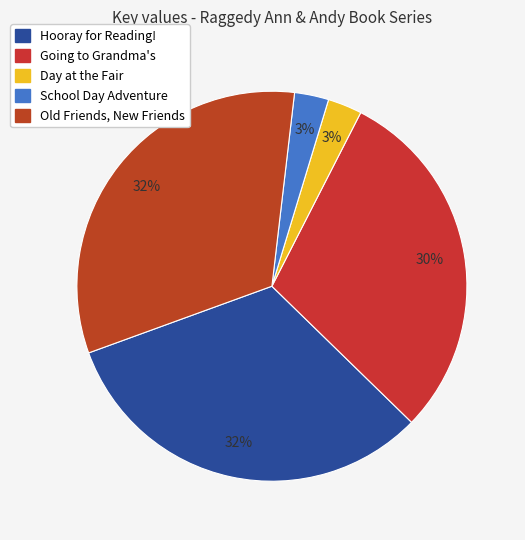

Which slice is the largest?

Old Friends, New Friends